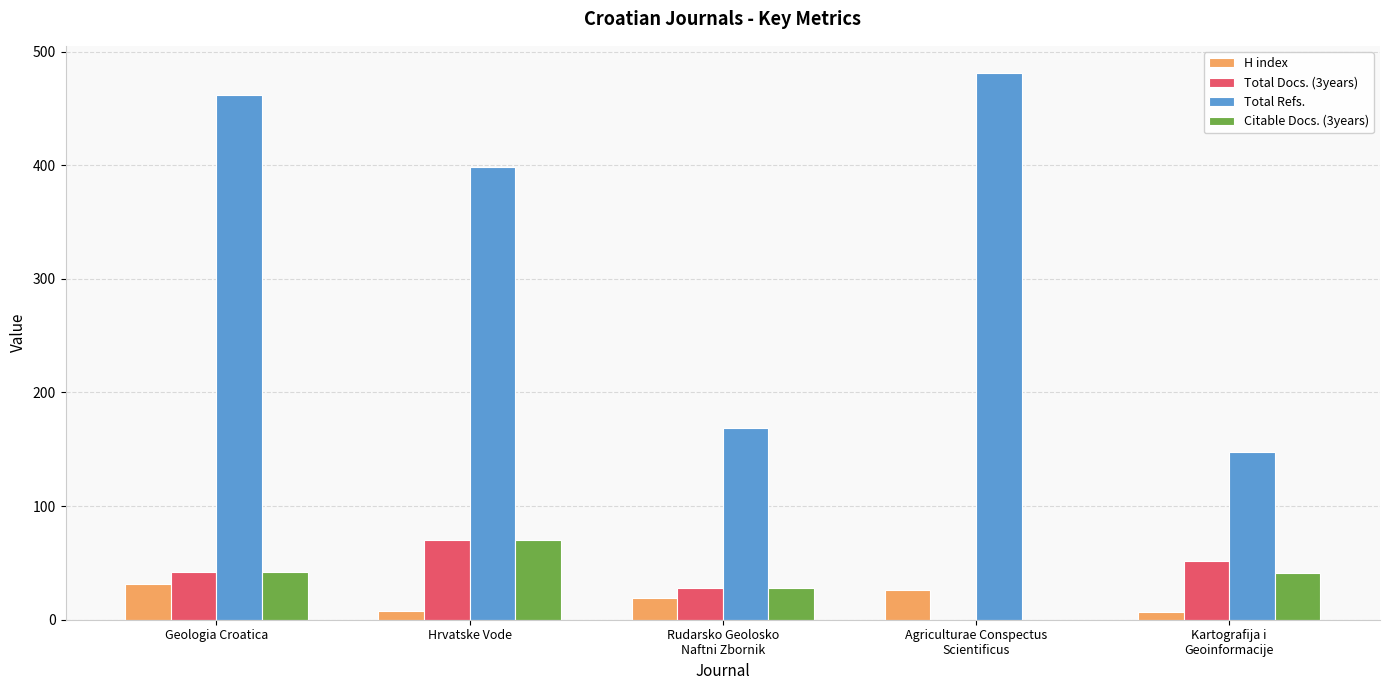

How many Total Docs. (3years) values are between 28 and 52?

3